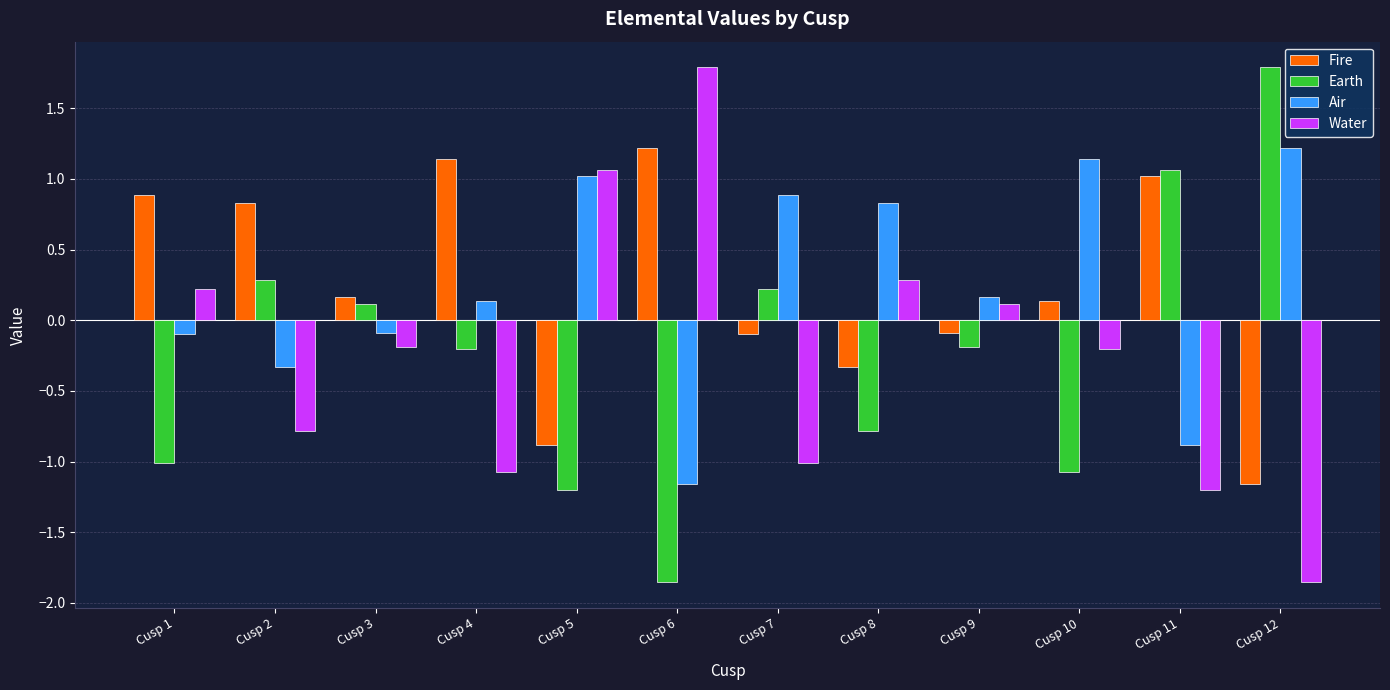

At Cusp 1, list the series in order from largest to smallest.

Fire, Water, Air, Earth